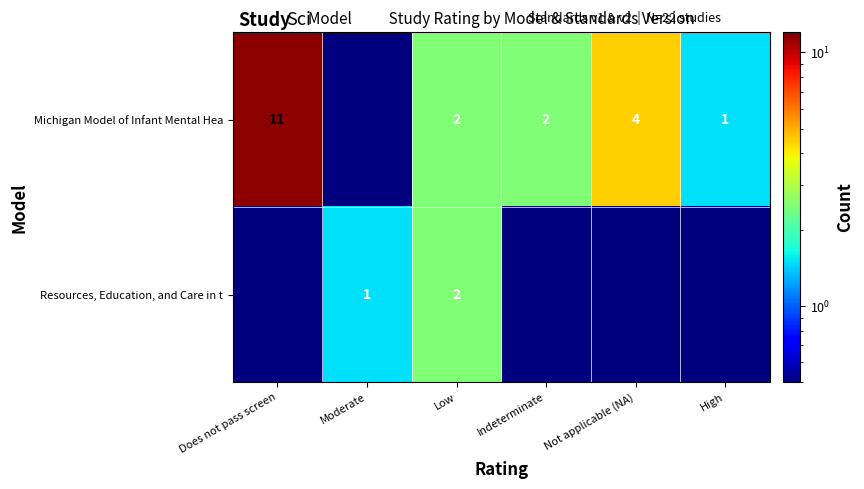

What is the difference between the Michigan Model of Infant Mental Hea values at Not applicable (NA) and Low?

2.0